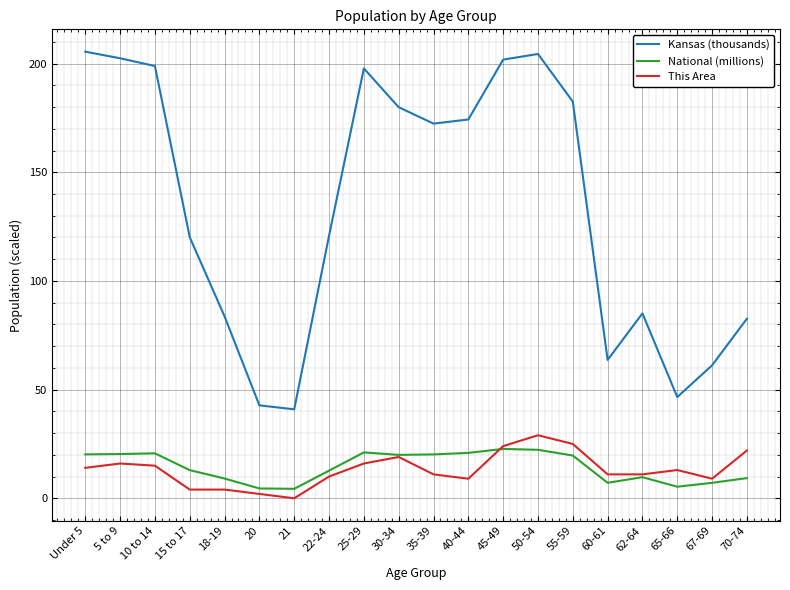

At which category does Kansas (thousands) reach its first local peak?

25-29